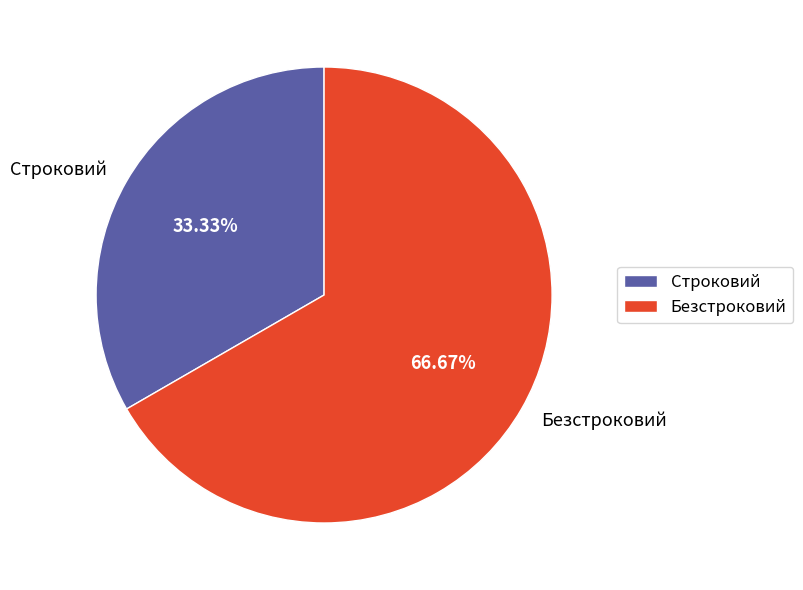

The Строковий slice represents 33% of the pie. True or false?

True